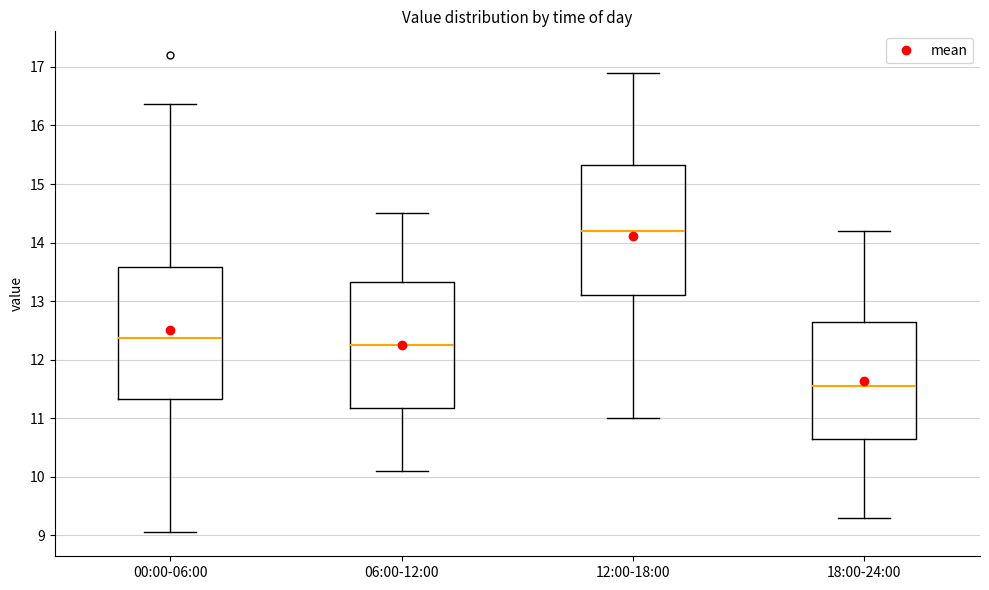

Reading left to right, read every box against the y-axis: the position of its median line, the range the box covers, and the ends of its whiskers. The values are not printed on the chart, so give them approximately, as read against the axis.

00:00-06:00: median 12.4, box 11.3 to 13.6, whiskers 9.1 to 16.4
06:00-12:00: median 12.3, box 11.2 to 13.3, whiskers 10.1 to 14.5
12:00-18:00: median 14.2, box 13.1 to 15.3, whiskers 11.0 to 16.9
18:00-24:00: median 11.6, box 10.7 to 12.7, whiskers 9.3 to 14.2